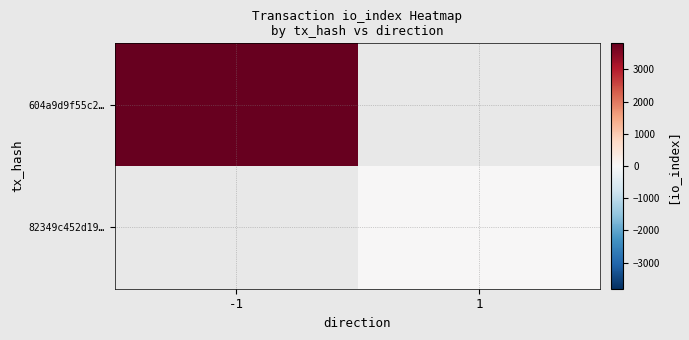

Which has a higher value, 1 or -1?

-1